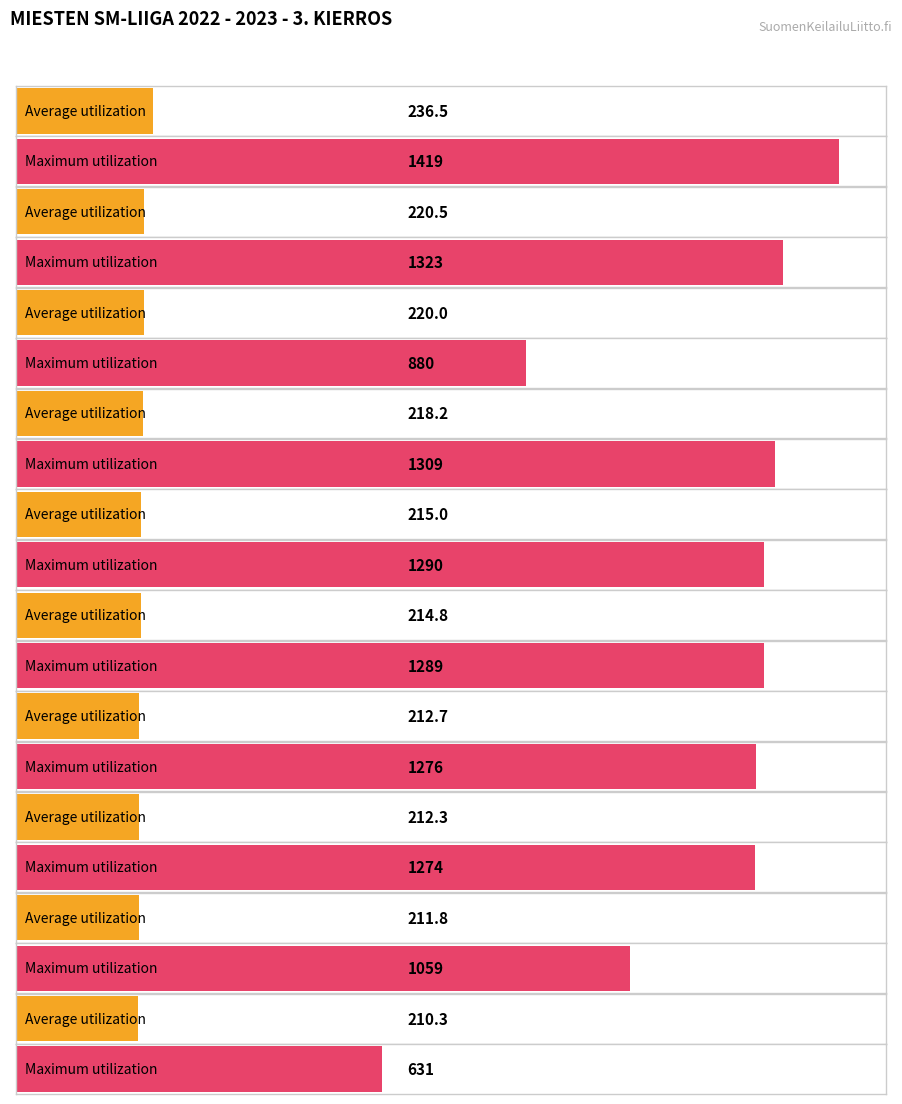

What is the minimum value shown in the chart?

210.3